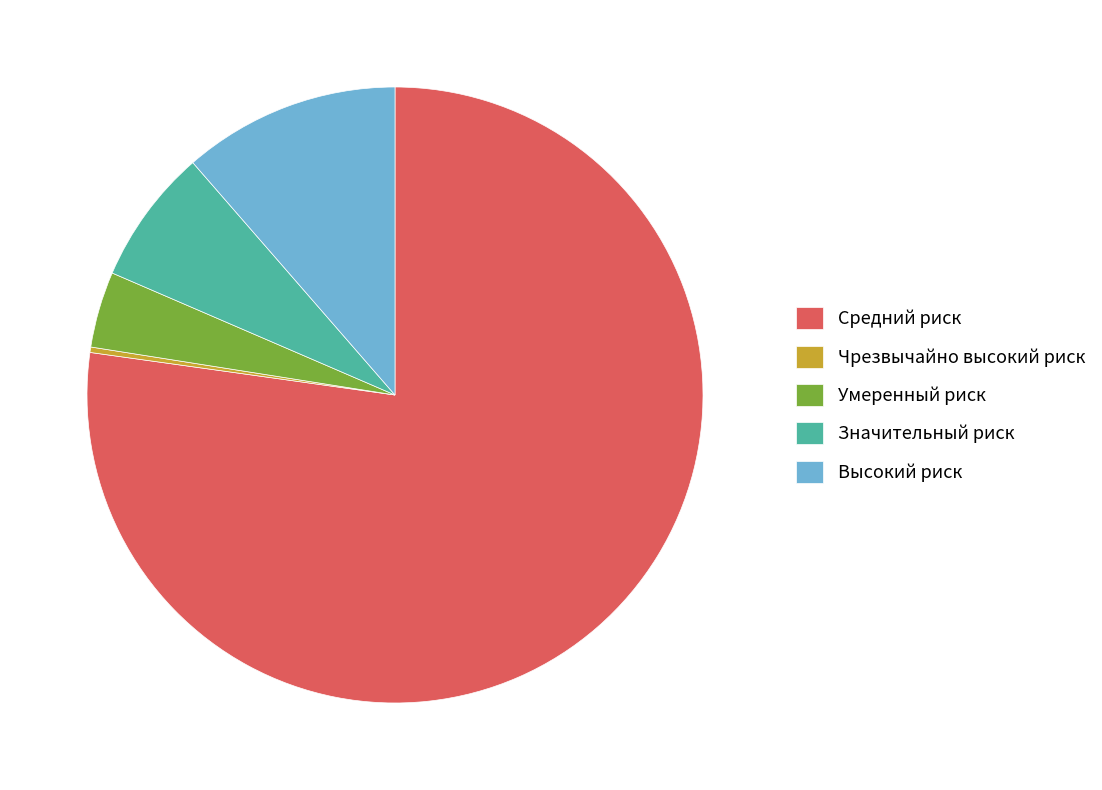

Combined, do Значительный риск and Высокий риск account for over 50%?

No